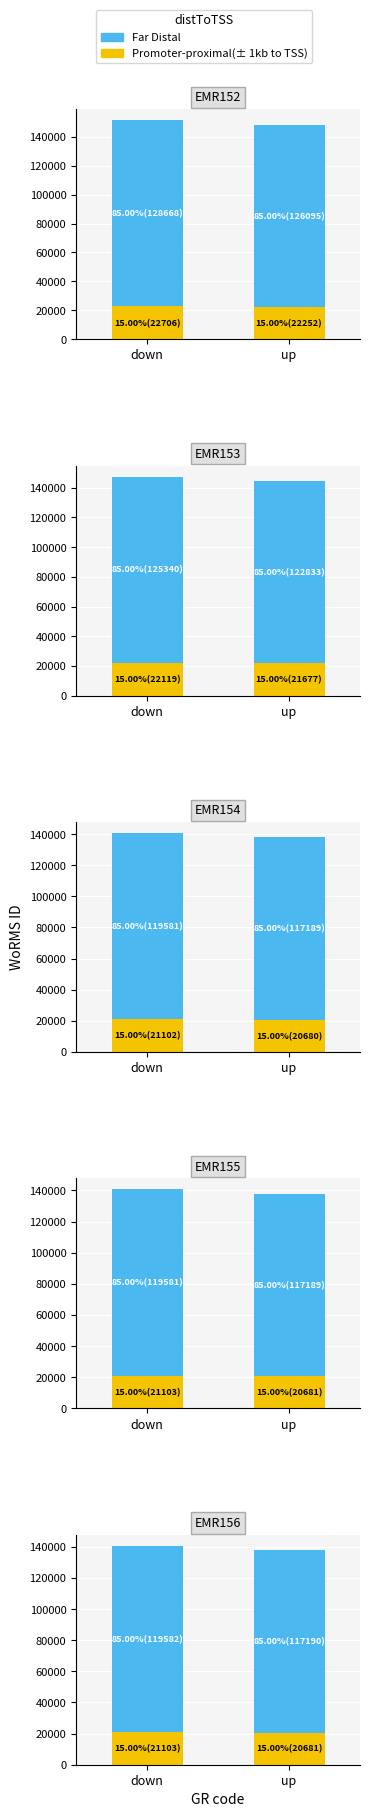

What is the smallest value displayed?

20680.9